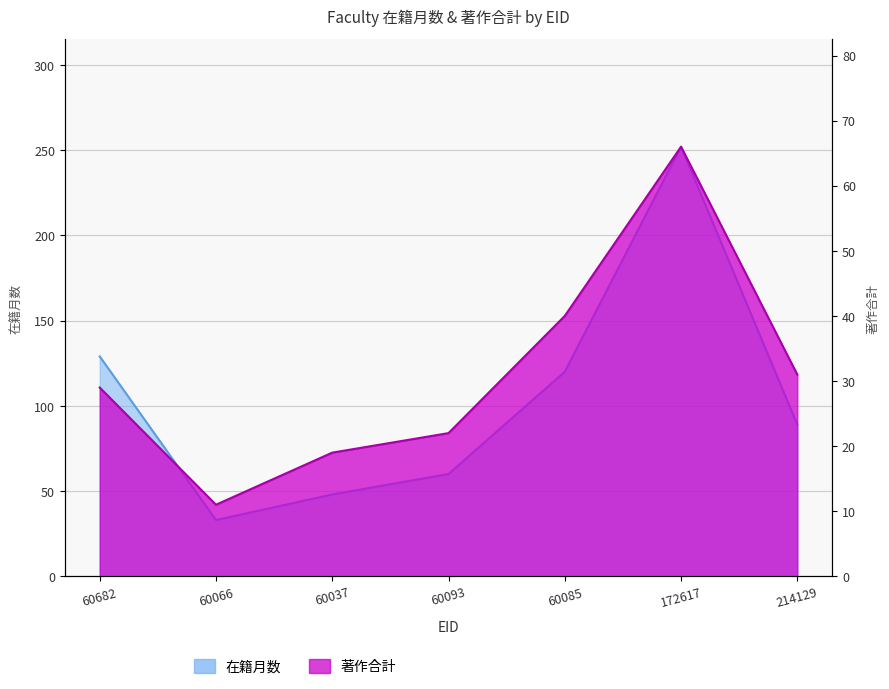

Reading left to right, what are all the values shown in this chart?

在籍月数: 129	33	48	60	120	252	89
著作合計: 29	11	19	22	40	66	31